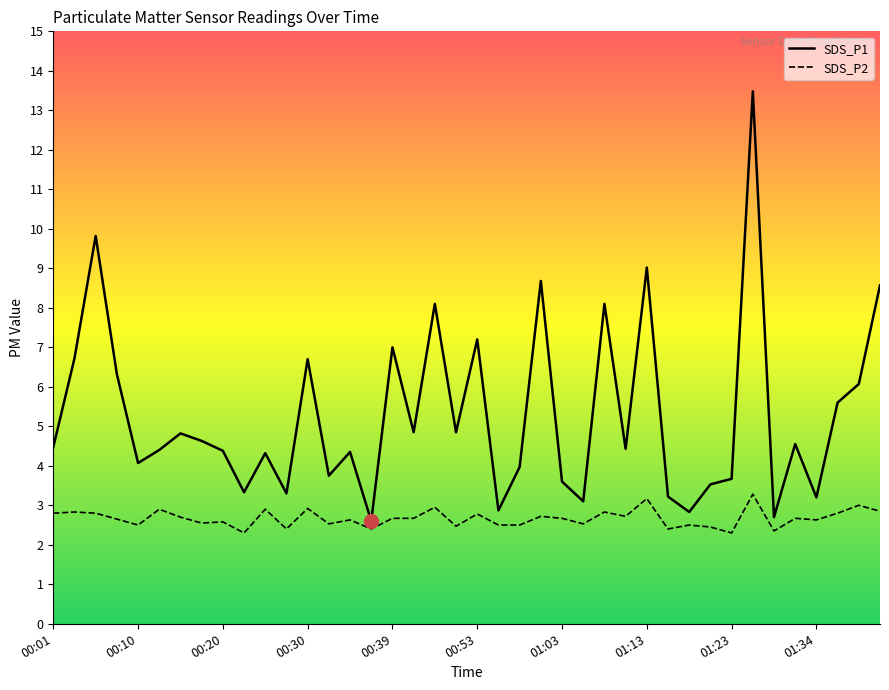

At which category is the sum across all series the highest?

01:26